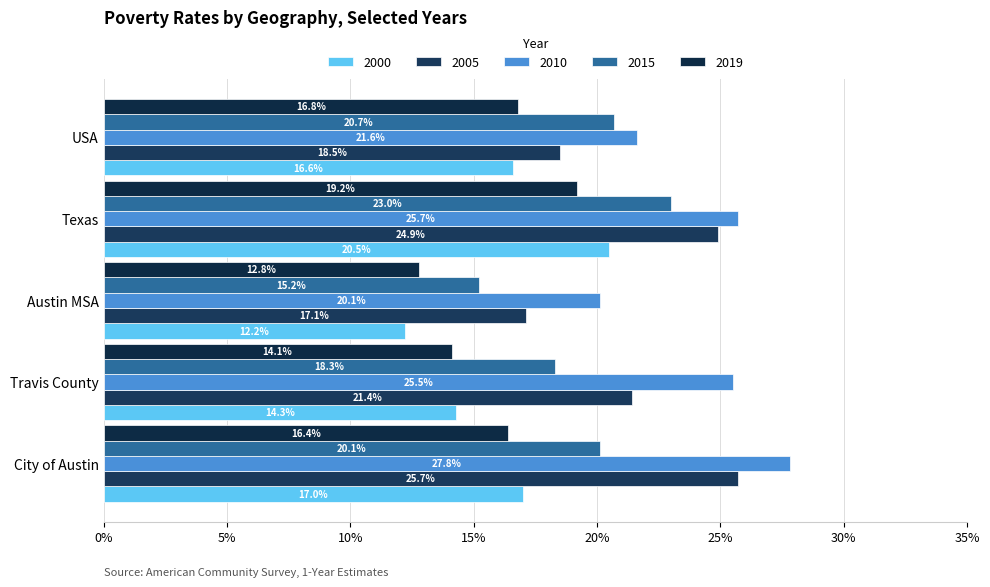

At how many categories does at least one series exceed 0?

5